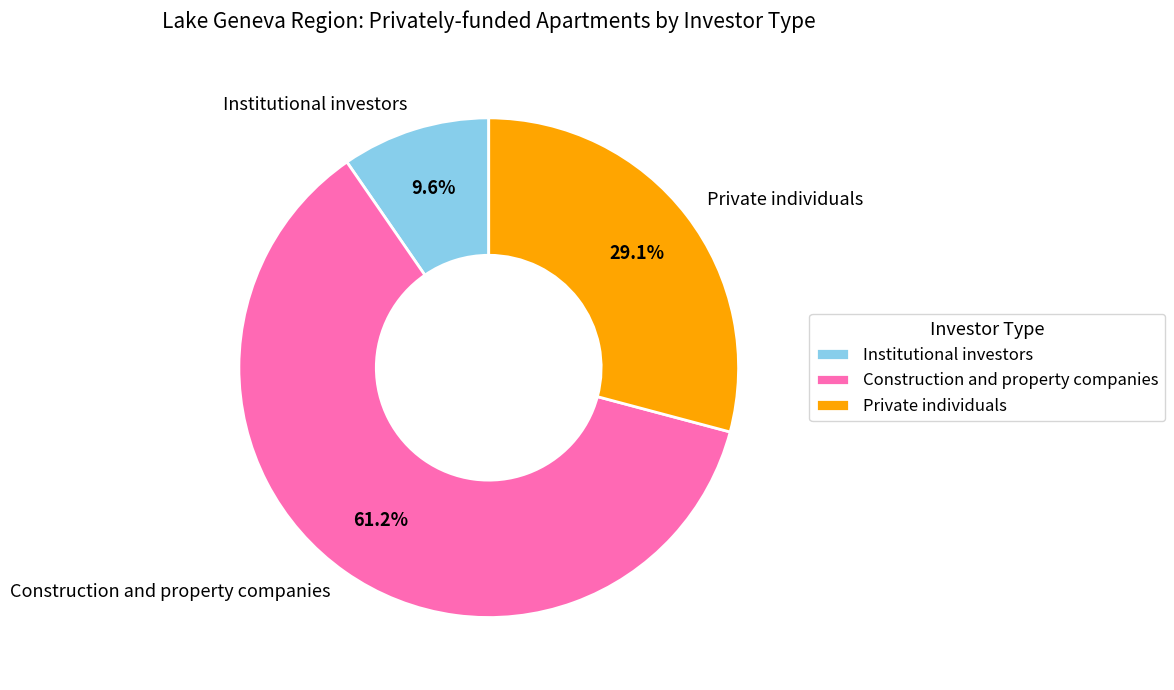

How many slices are in this pie chart?

3